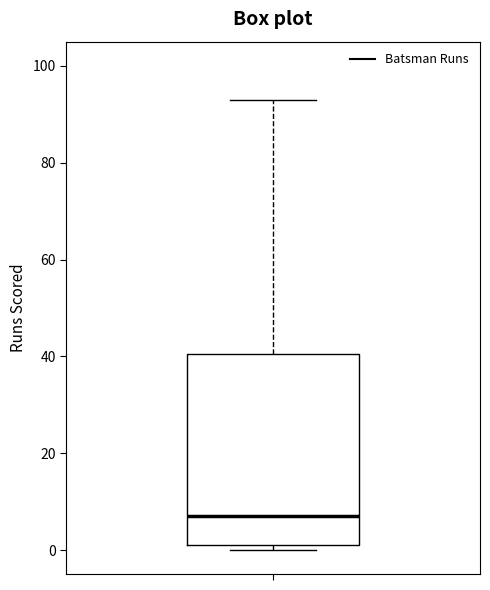

Read this box plot against the y-axis: the position of the median line, the range covered by the box, and the ends of both whiskers. The values are not printed on the chart, so give them approximately, as read against the axis.

median 8, box 2 to 40, whiskers 0 to 94